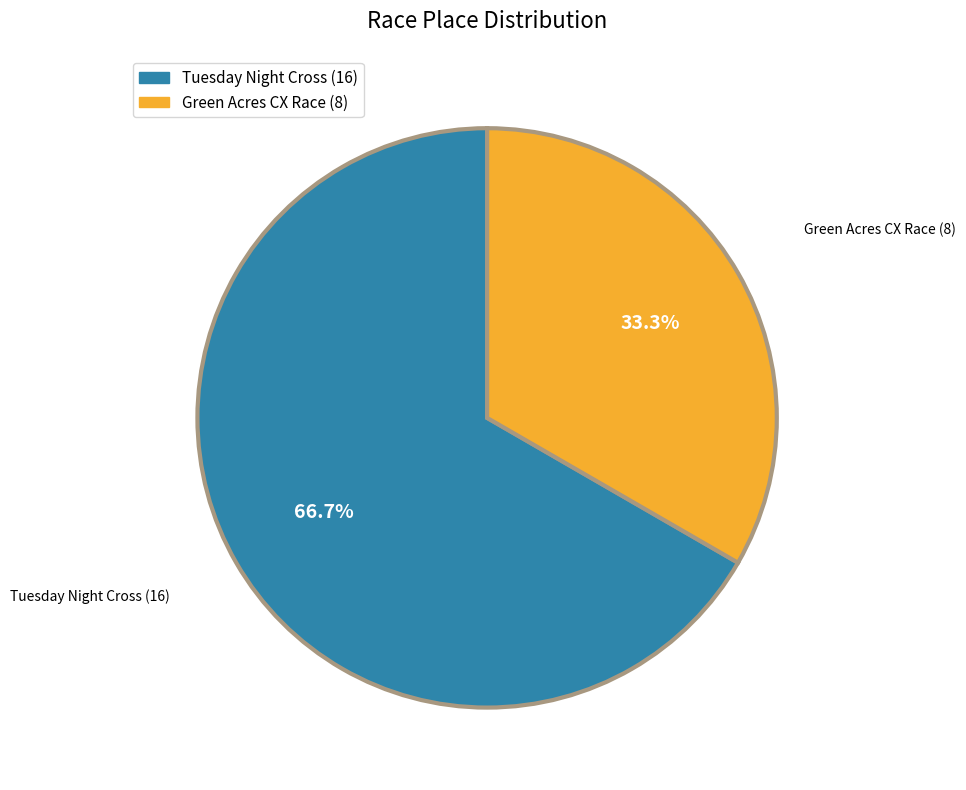

Approximately how many times larger is the value at Tuesday Night Cross compared to Green Acres CX Race?

2.0